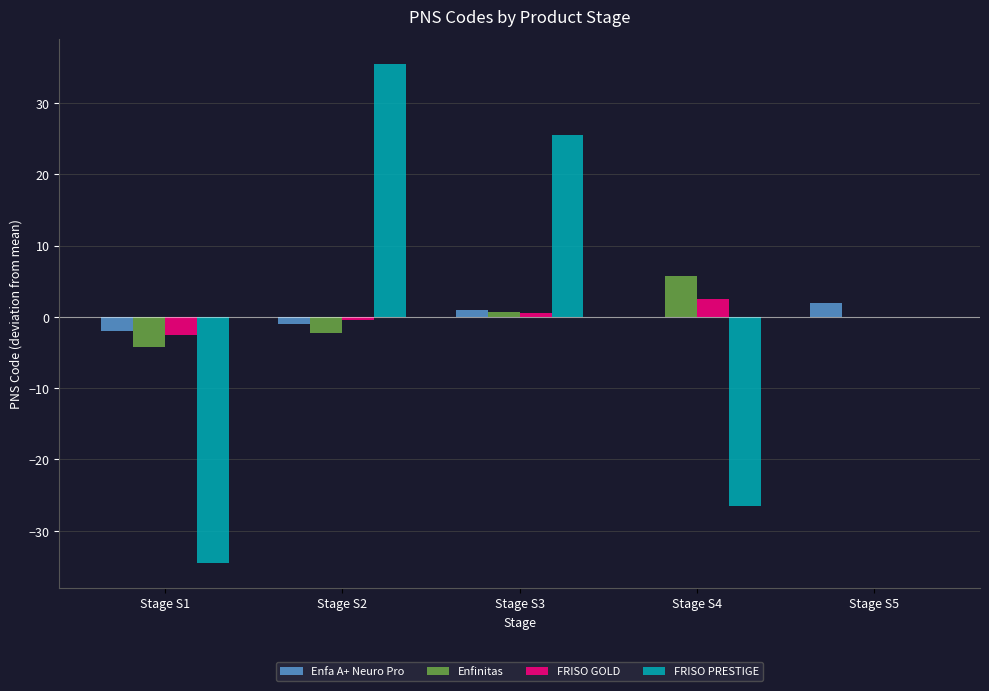

Which series changed the most between Stage S3 and Stage S4?

FRISO PRESTIGE